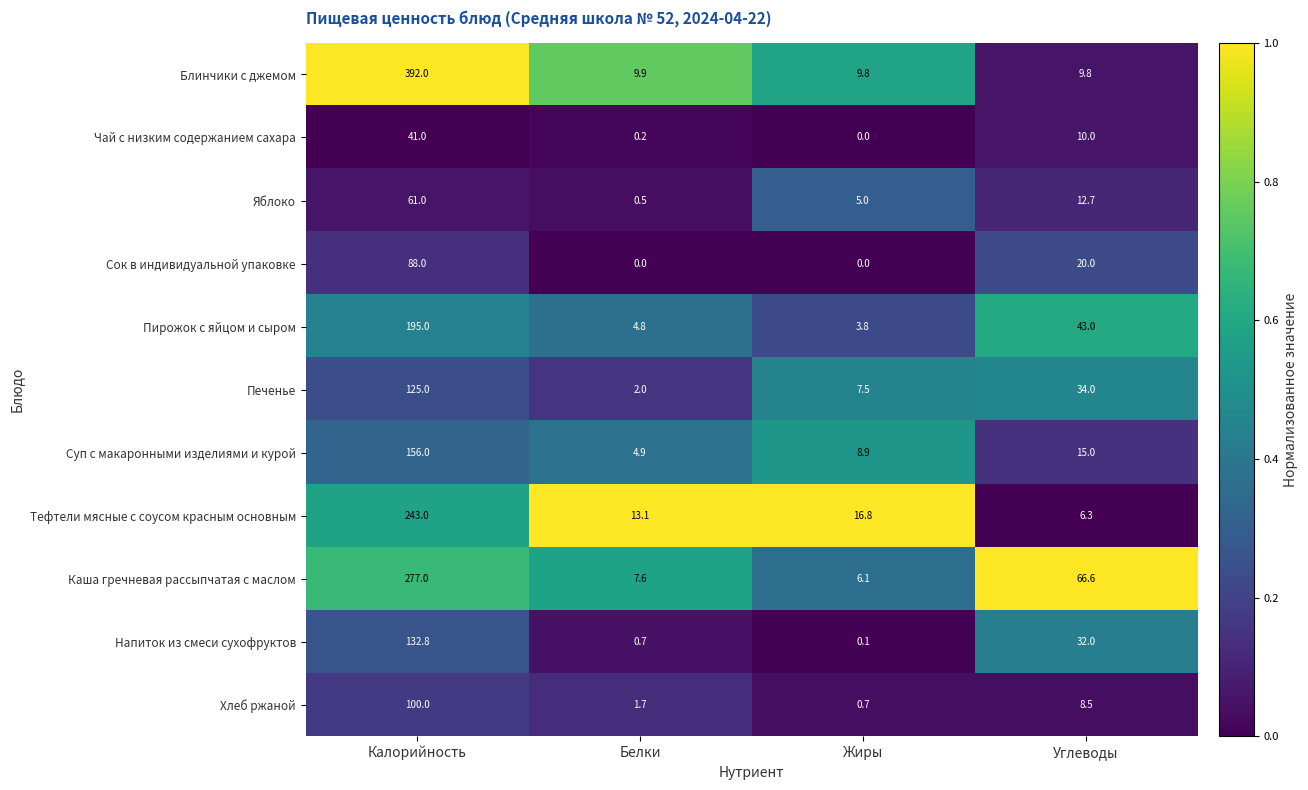

What is the spread (max minus min) of values at Углеводы?

60.3